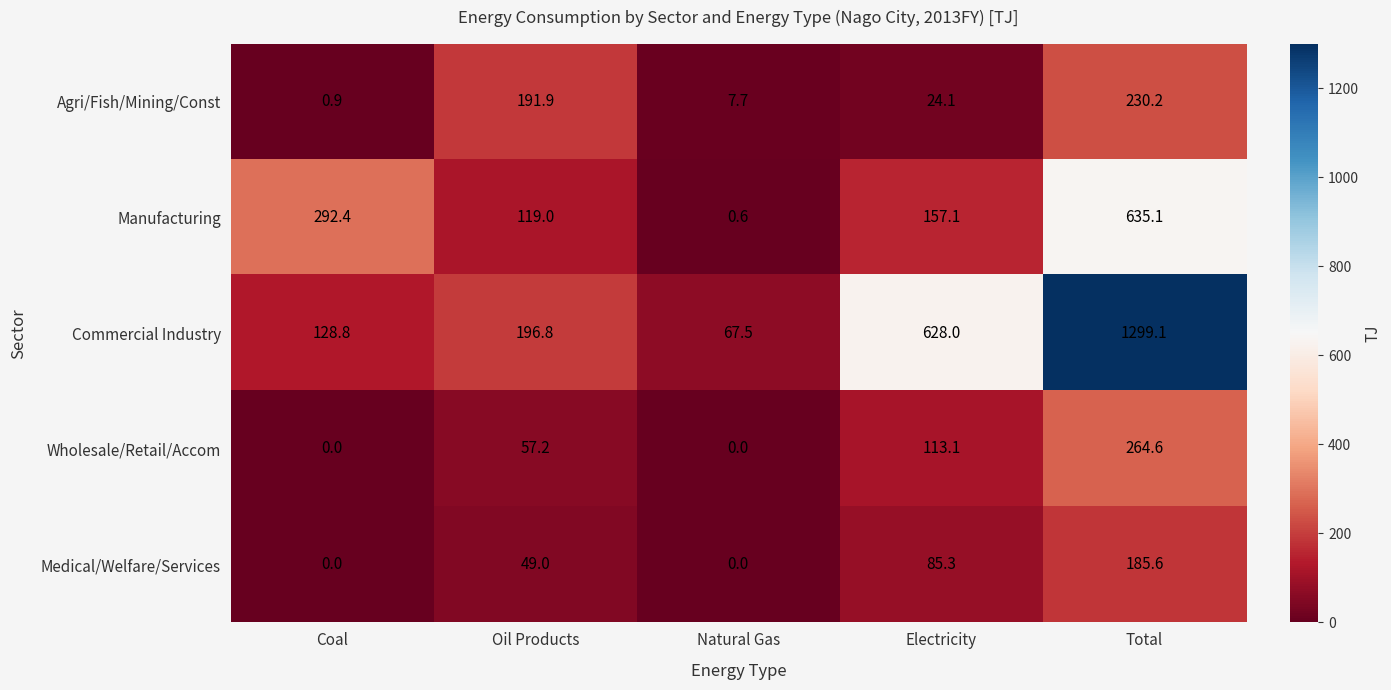

Is it true that Agri/Fish/Mining/Const equals 39.6 at Electricity?

False